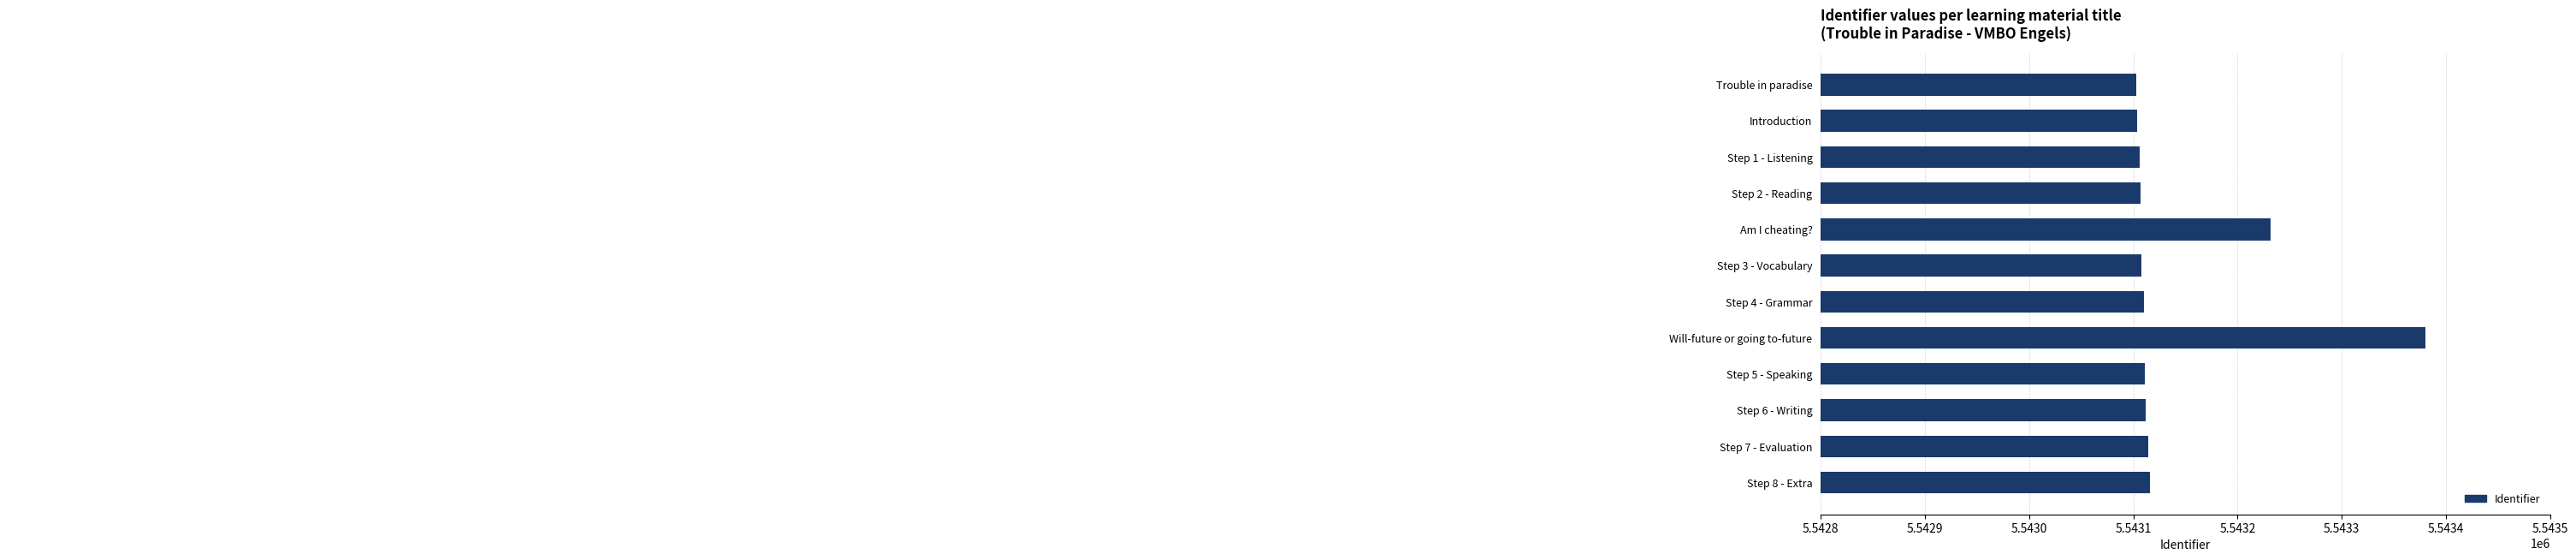

How many data points are less than 5543111?

6